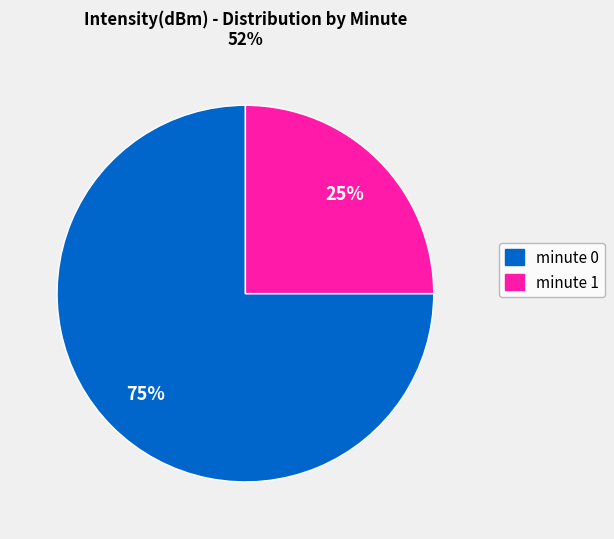

To the nearest percent, what portion does minute 1 represent?

25%